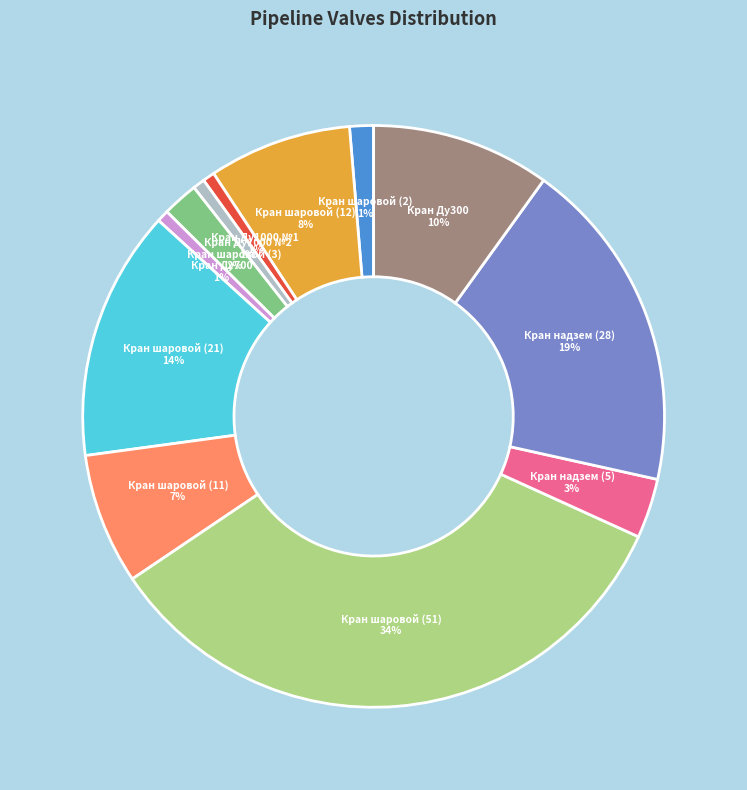

To the nearest percent, what is the difference between the largest and smallest slice percentages?

33%